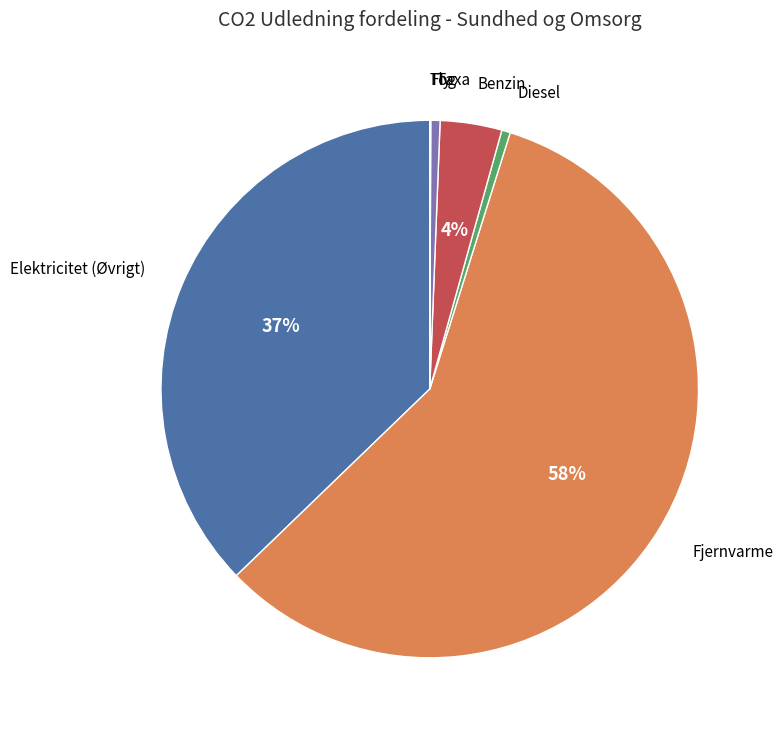

To the nearest percent, what is the average slice percentage?

14%